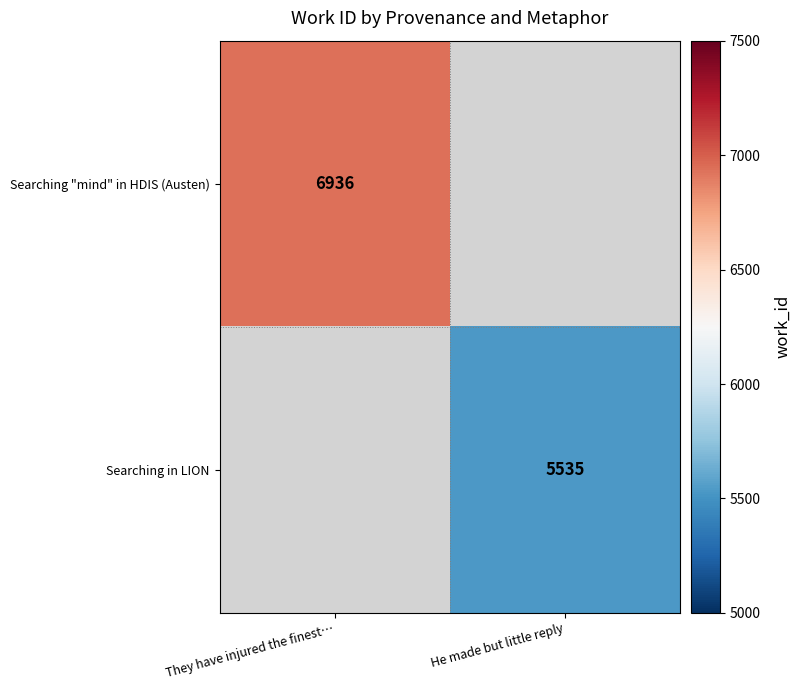

The Searching "mind" in HDIS (Austen) series shows 6936 at They have injured the finest…. True or false?

True